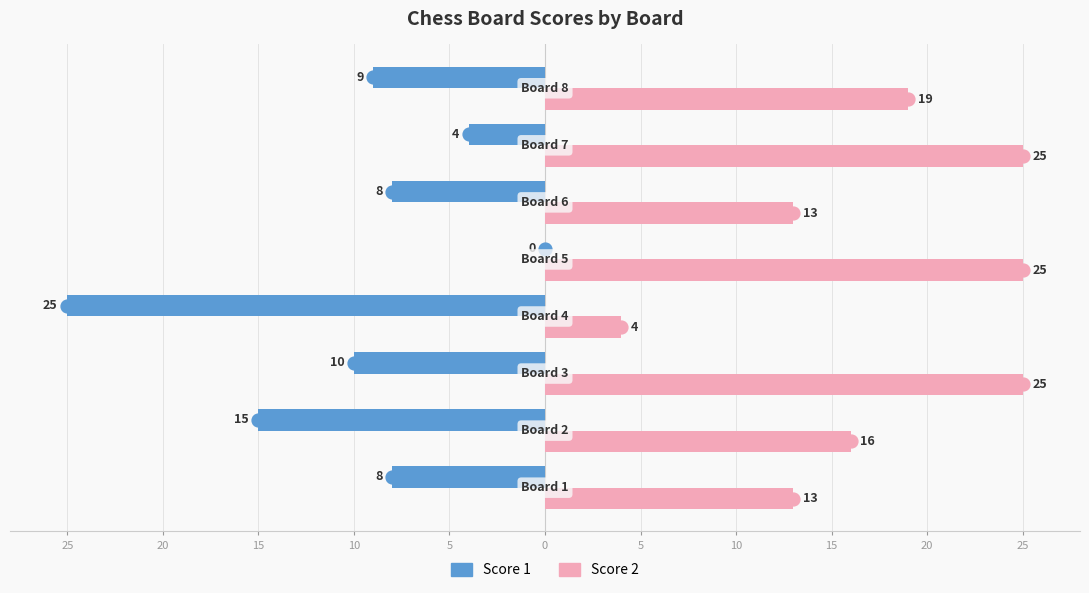

What are all the series names shown in the legend?

Score 1, Score 2